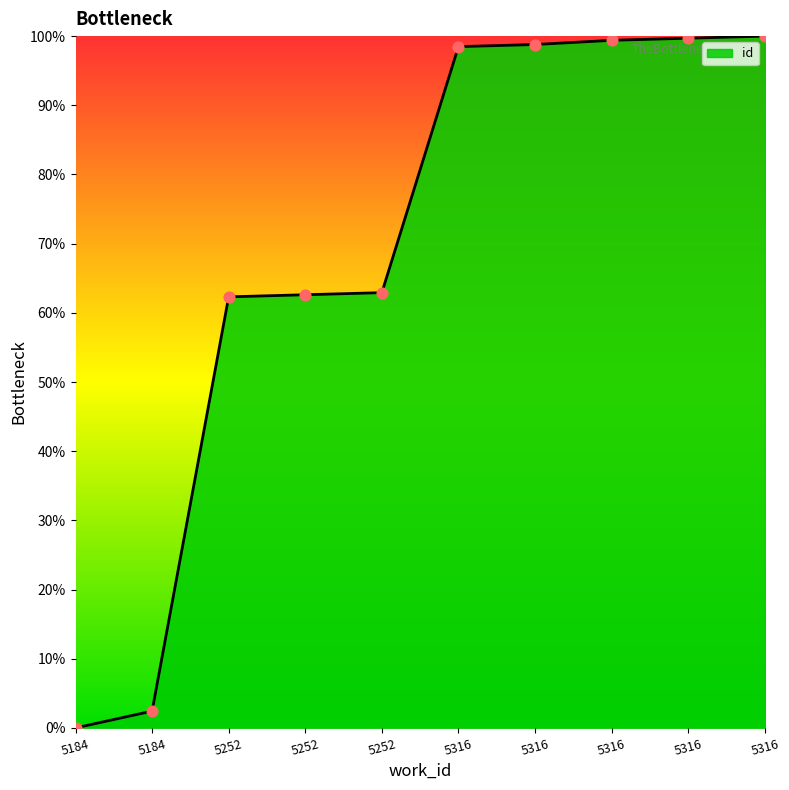

Approximately how many times larger is the value at 5316 compared to 5316?

1.0